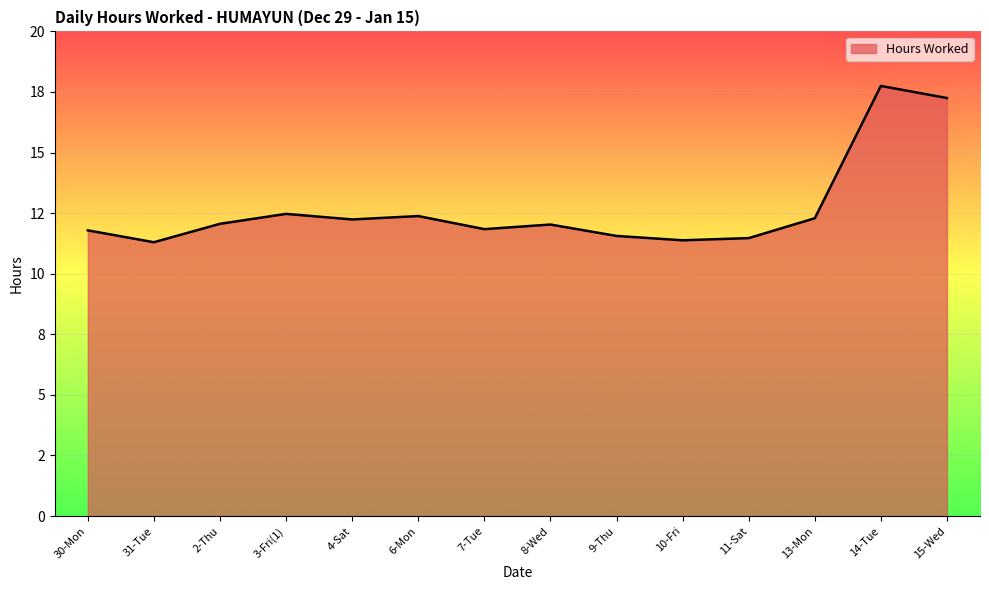

True or false: the data shows 7.7 at 4-Sat.

False